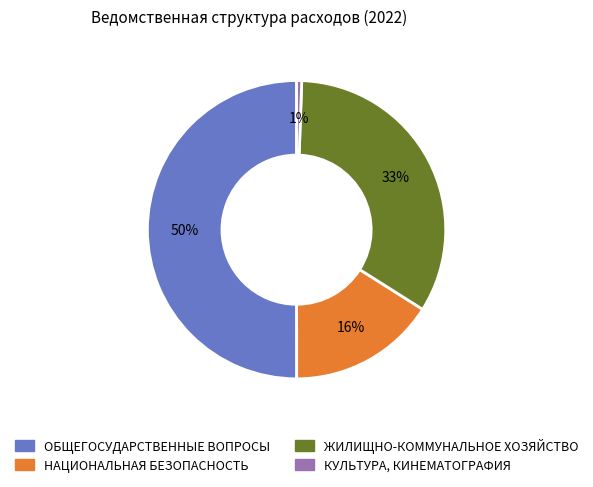

To the nearest percent, what is the difference between the largest and smallest slice percentages?

49%